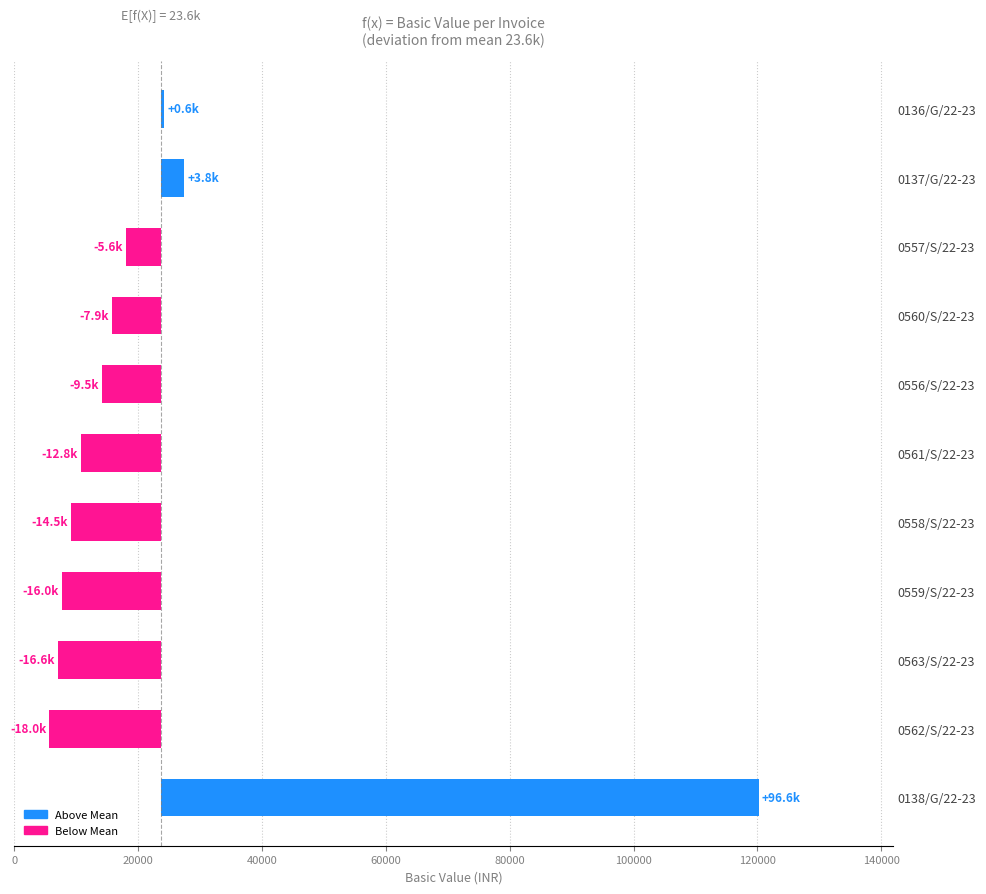

Where is the data nearest to the value 62933?

0137/G/22-23